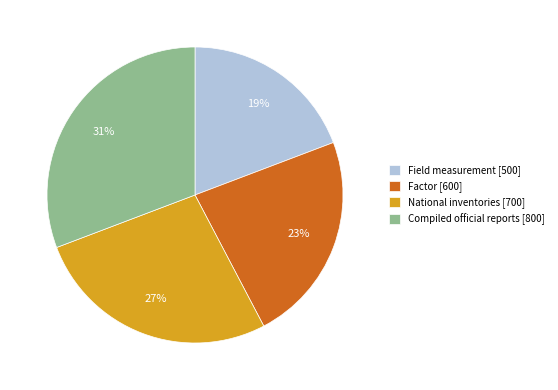

Which has a higher value, National inventories [700] or Factor [600]?

National inventories [700]